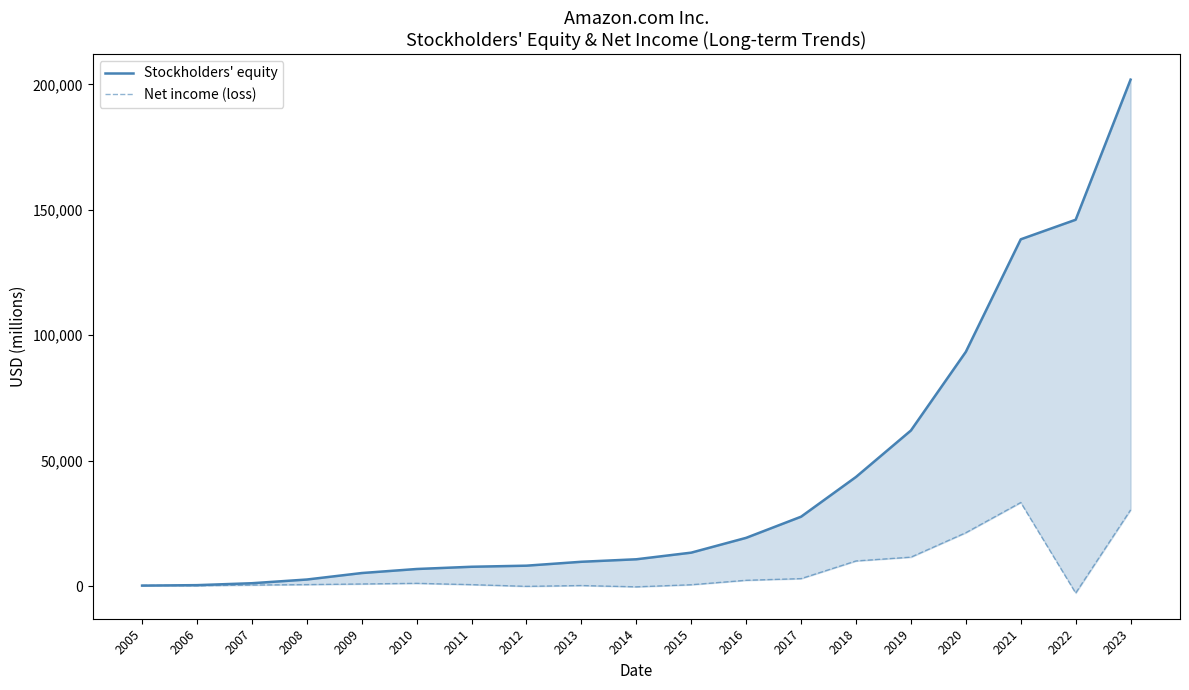

Where is Net income (loss) nearest to the value 15321?

2019